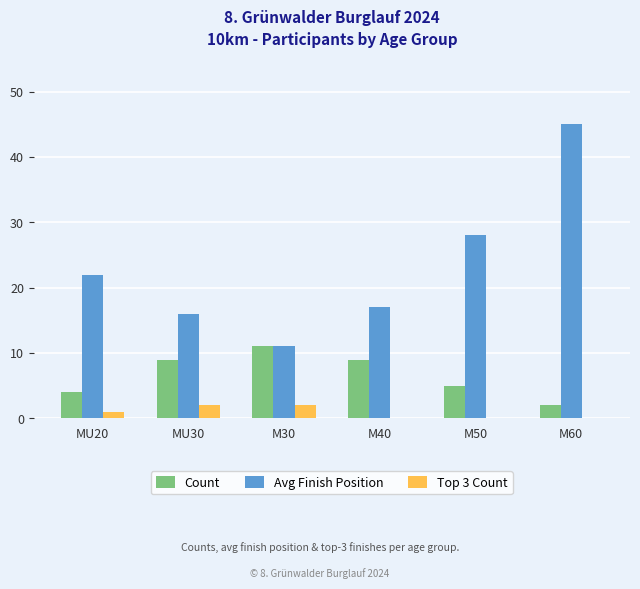

What is the sum of the Count values at M40 and M60?

11